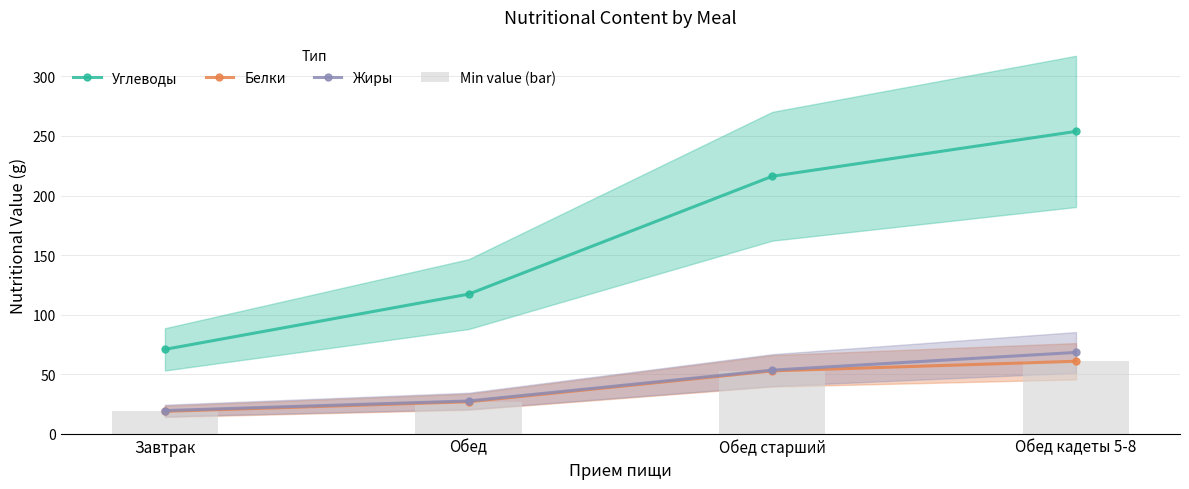

How many distinct data groups are displayed?

4